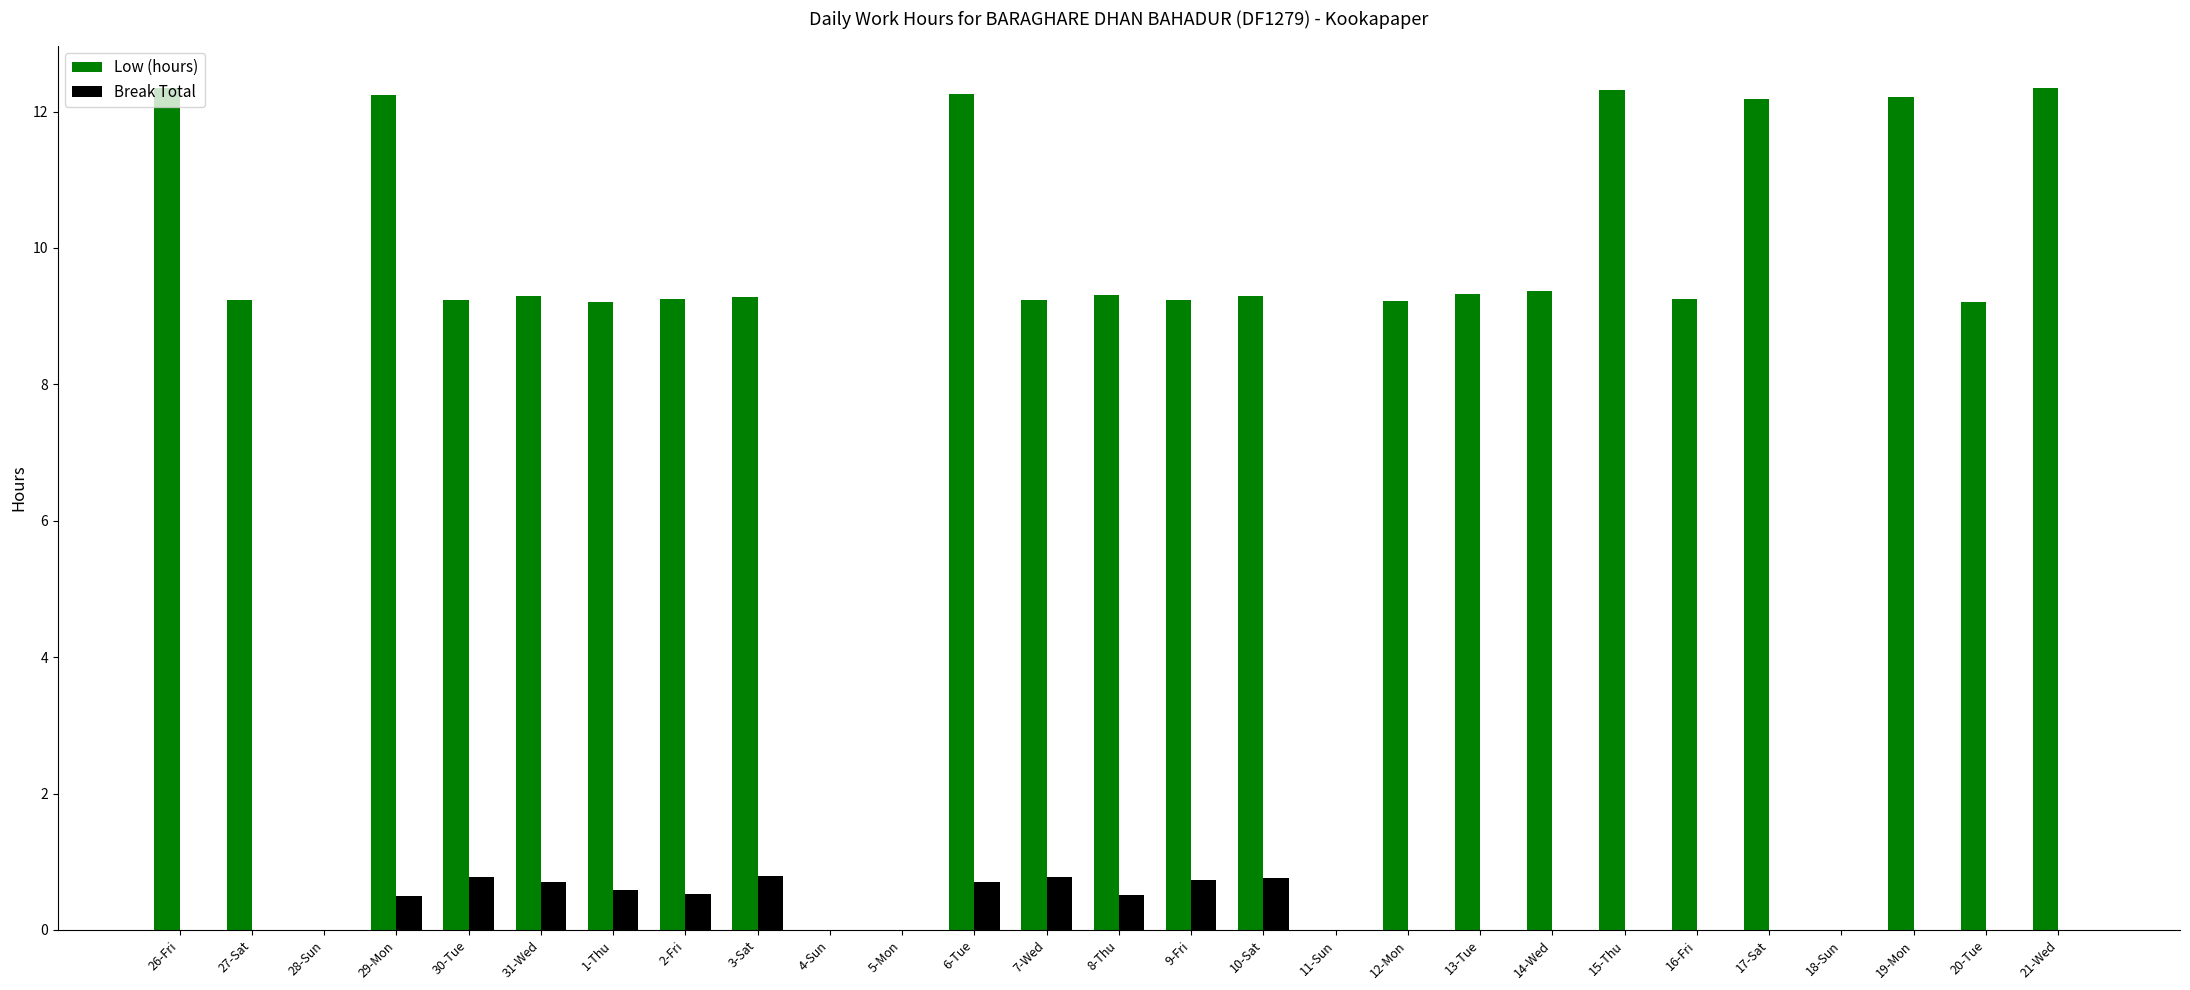

What is the highest value of the Break Total series?

0.8